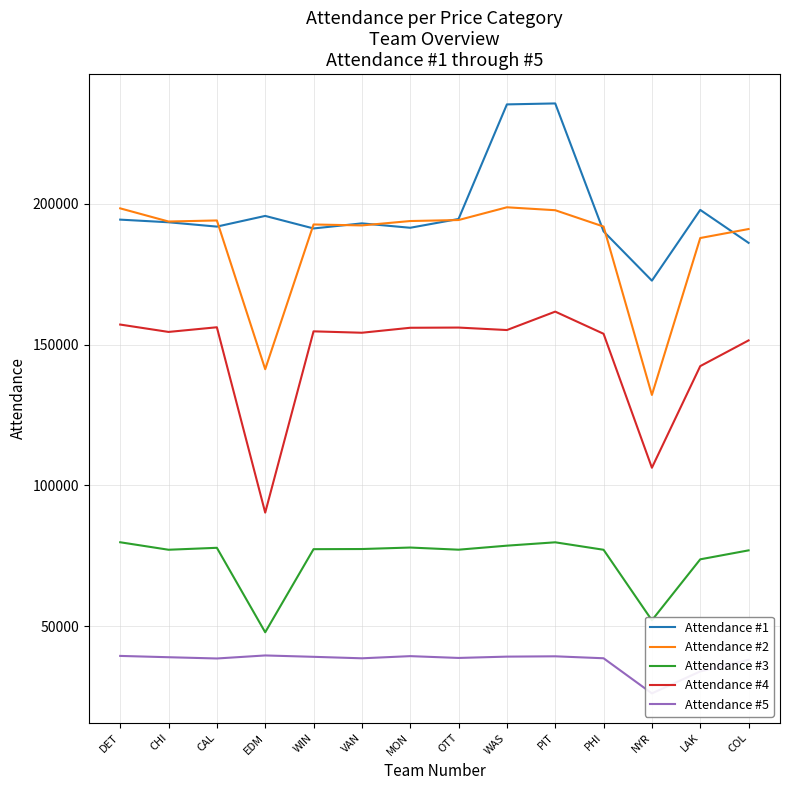

Reading left to right, transcribe all the data shown in this chart.

Attendance #1: 194396	193456	191917	195715	191259	193067	191504	194626	235338	235681	190220	172712	197848	186139
Attendance #2: 198401	193722	194101	141248	192675	192335	193896	194252	198778	197739	191931	132109	187862	191054
Attendance #3: 79763	77103	77795	47779	77306	77360	77889	77123	78553	79747	77097	52041	73702	76884
Attendance #4: 157115	154496	156153	90301	154704	154206	155973	156046	155164	161711	153833	106240	142346	151485
Attendance #5: 39381	38916	38471	39546	39061	38535	39302	38662	39129	39241	38548	26068	33872	37981